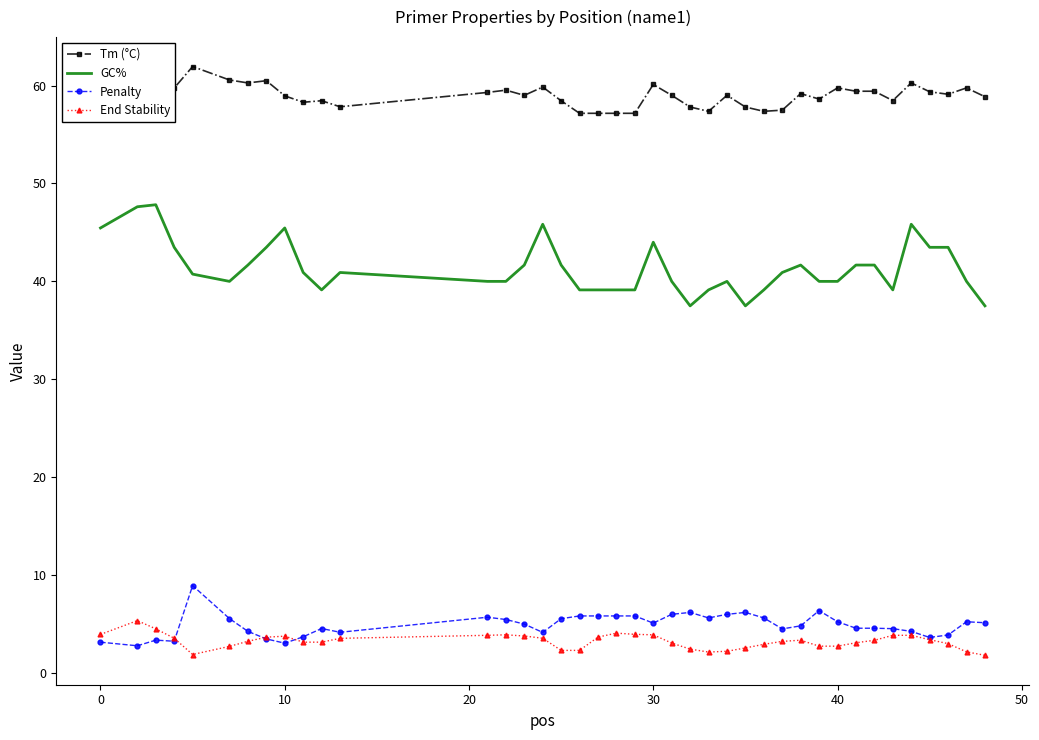

Which series has the largest range (max minus min)?

GC%